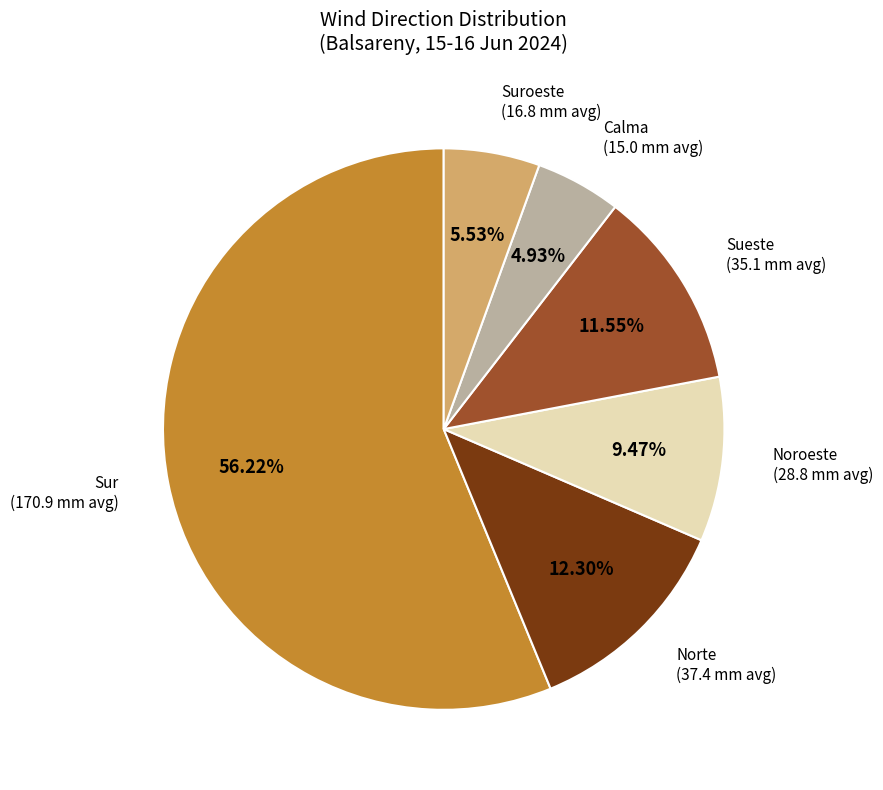

What is the ratio of the value at Sueste to the value at Noroeste?

1.2